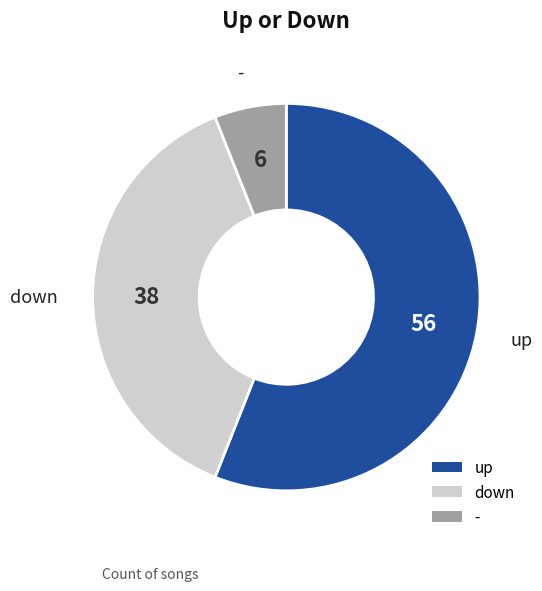

Is there any slice that represents more than half of the pie?

Yes